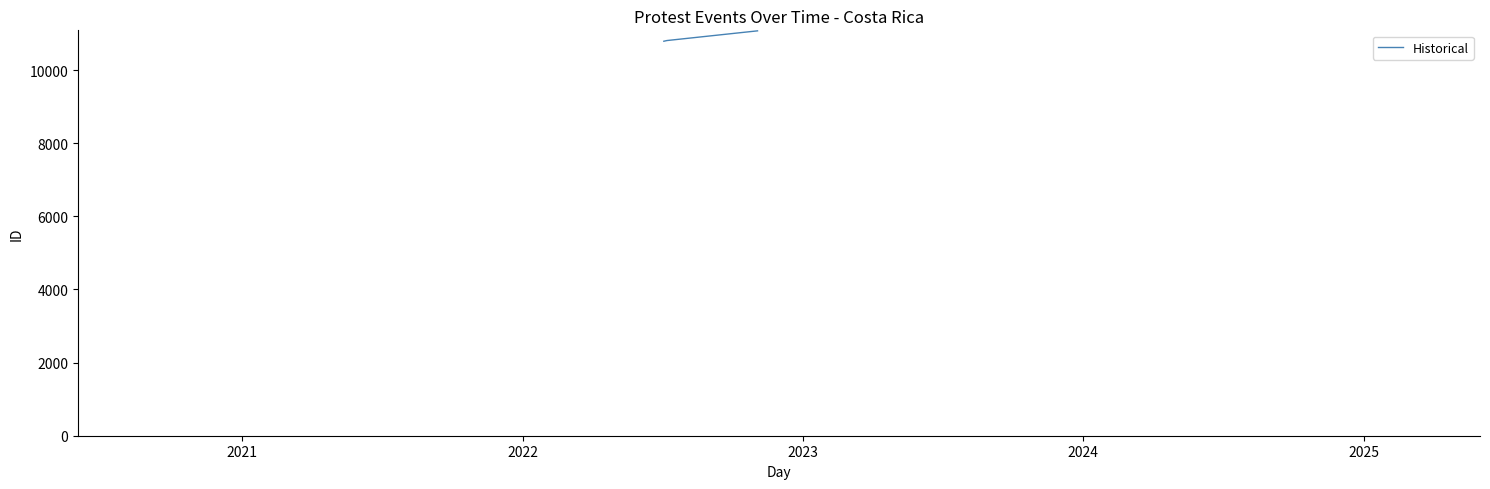

What is the average value?

10890